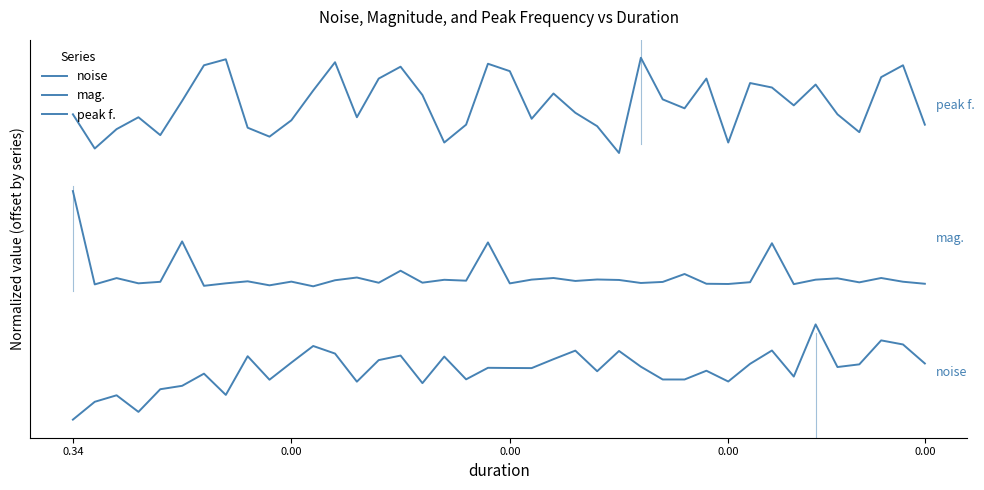

Does the chart display data point markers on the line(s)?

No